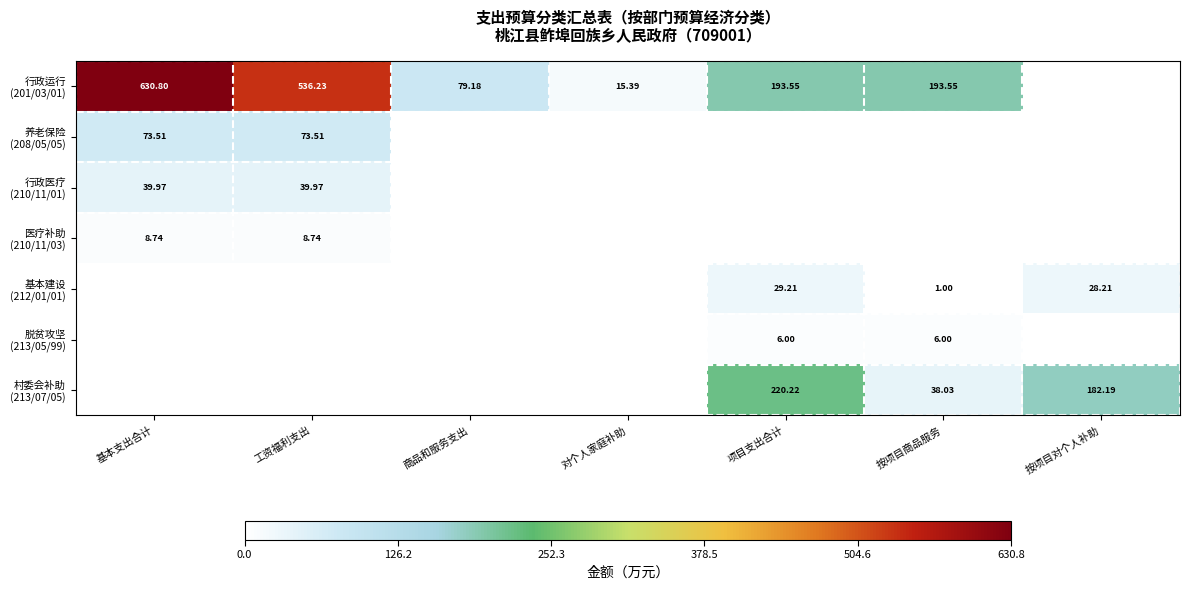

List the labels in order of 脱贫攻坚 (213/05/99) value, smallest first.

基本支出合计, 工资福利支出, 商品和服务支出, 对个人家庭补助, 按项目对个人补助, 项目支出合计, 按项目商品服务